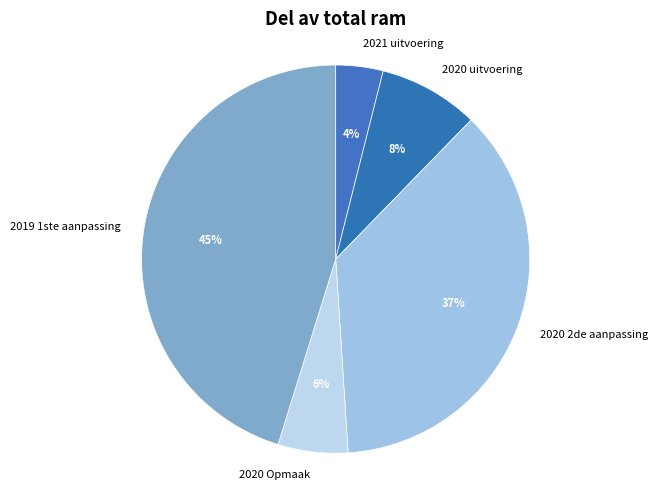

Is the sum of 2020 uitvoering and 2020 Opmaak greater than half?

No